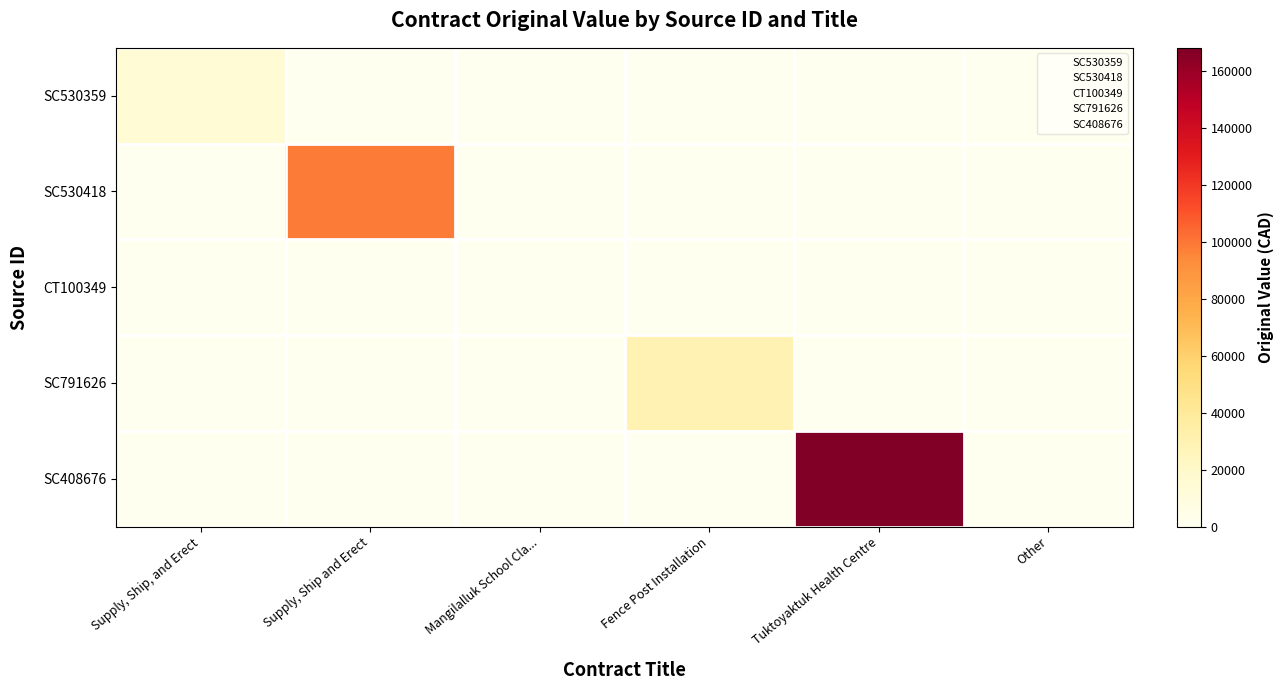

How many distinct data groups are displayed?

5